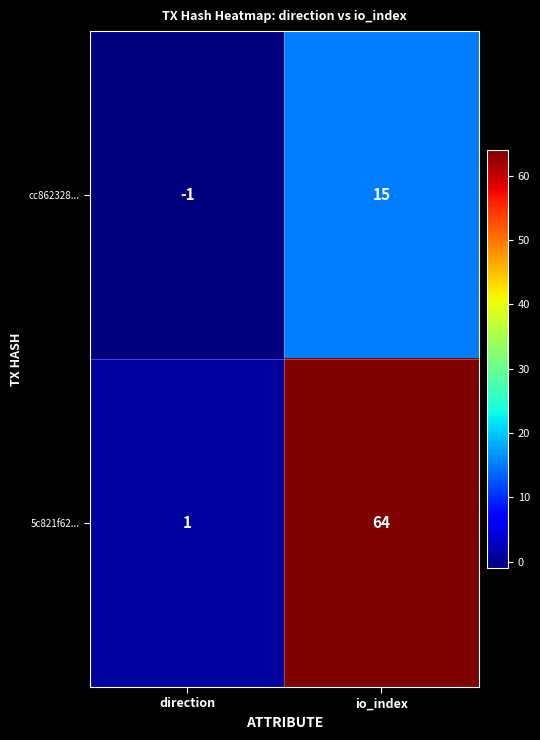

What is the sum of all cc862328... values?

14